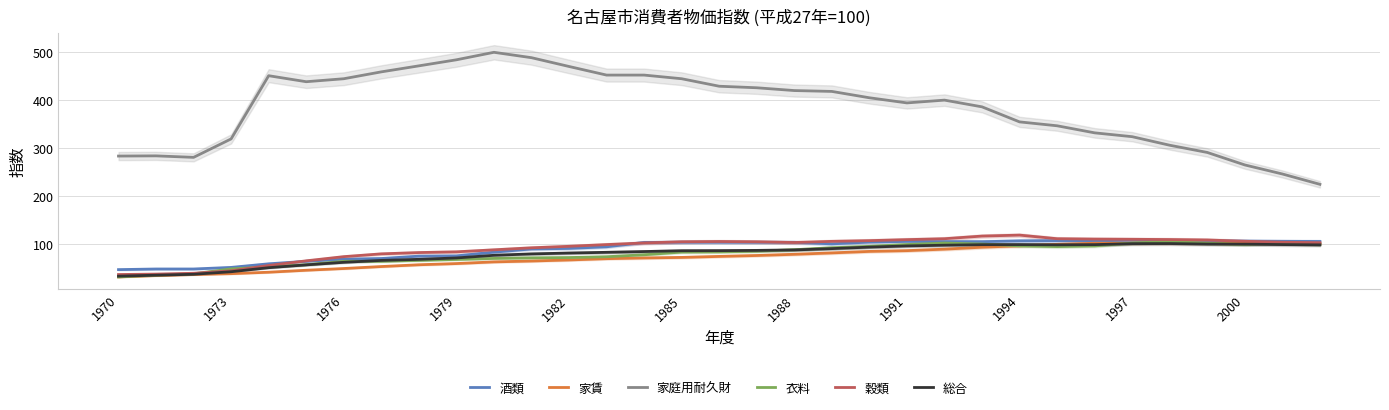

What is the difference between the 酒類 values at 1970 and 1976?

21.7